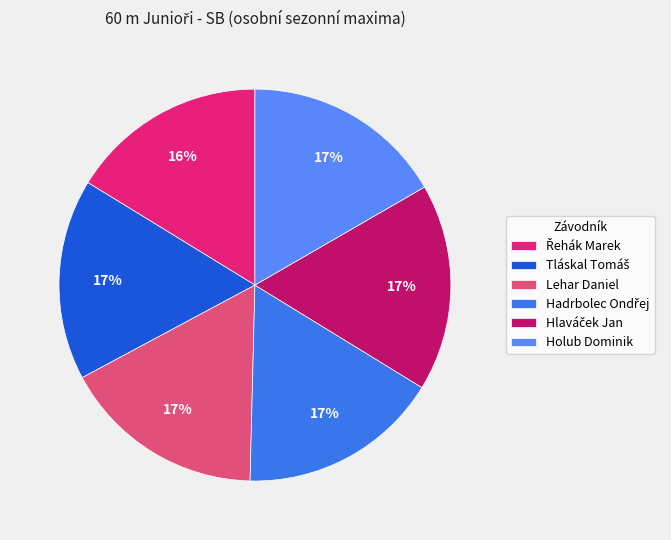

What portion of the pie excludes Tláskal Tomáš?

83.4%